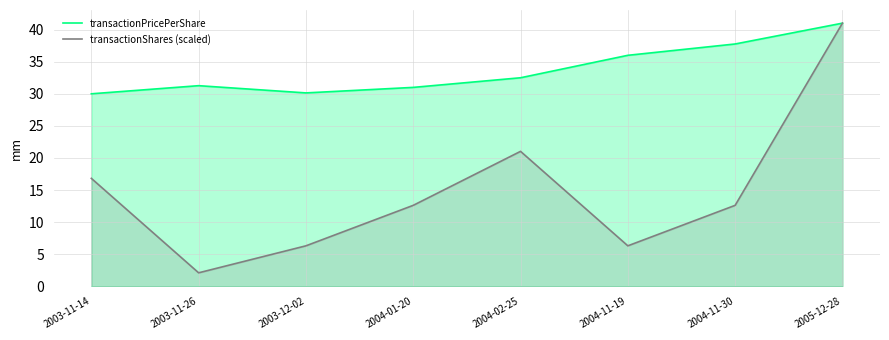

Where is transactionPricePerShare nearest to the value 35?

2004-11-19